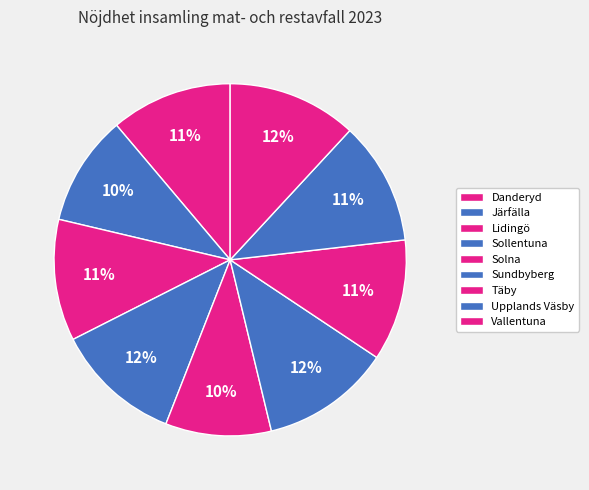

Is Danderyd the majority of the pie?

No